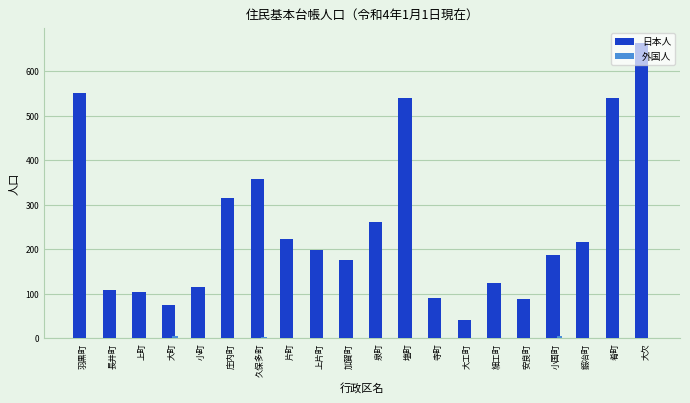

Does the chart contain stacked bars?

No